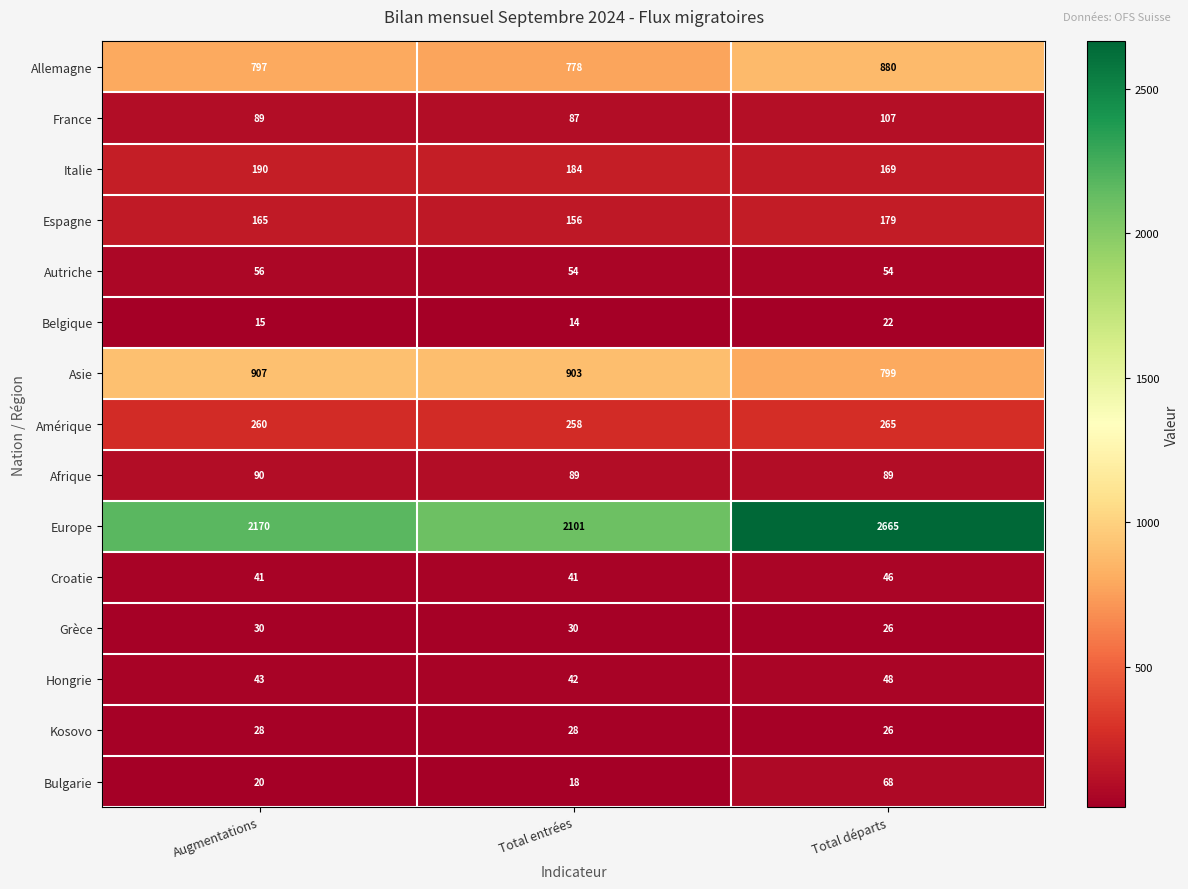

What is the average value of the Afrique series?

89